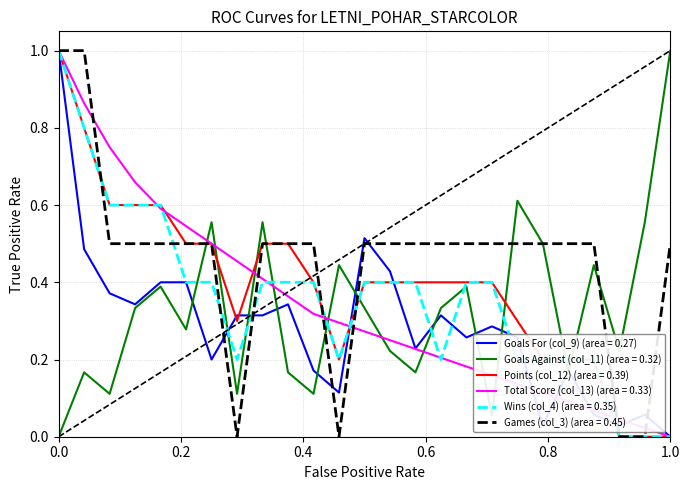

What is the maximum value for Games (col_3) (area = 0.45)?

1.0